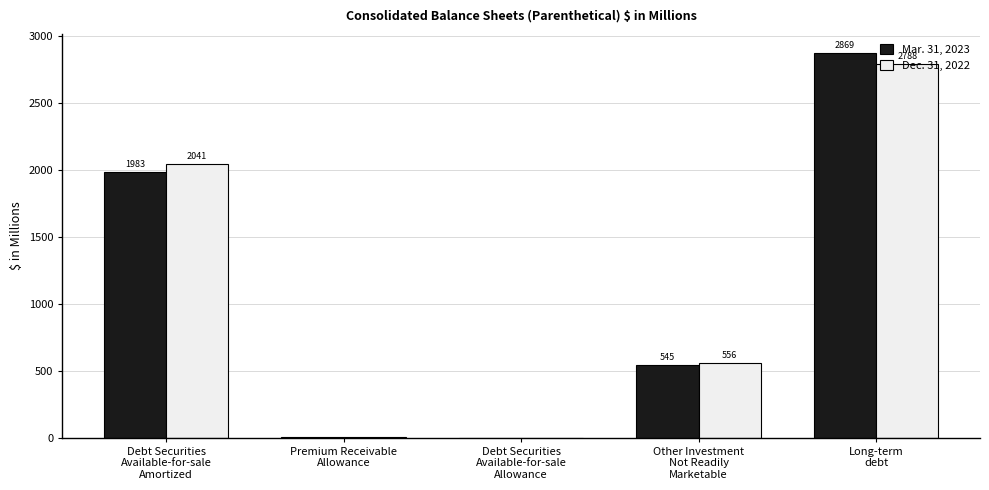

What is the sum of all Dec. 31, 2022 values?

5390